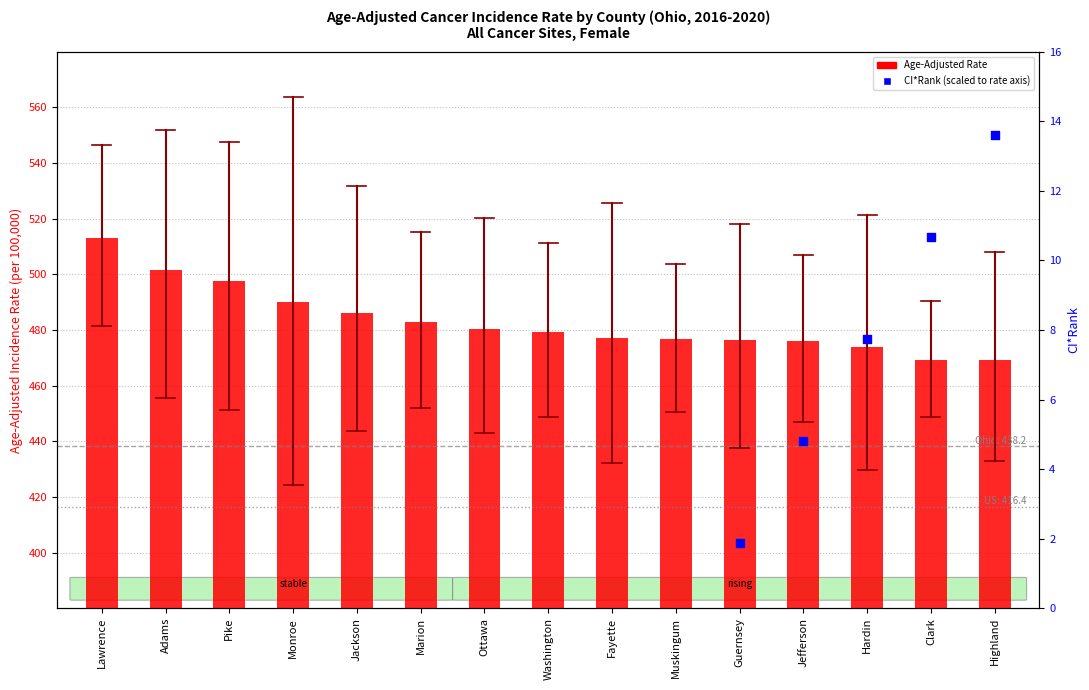

What is the total value across all series at Guernsey?

879.7